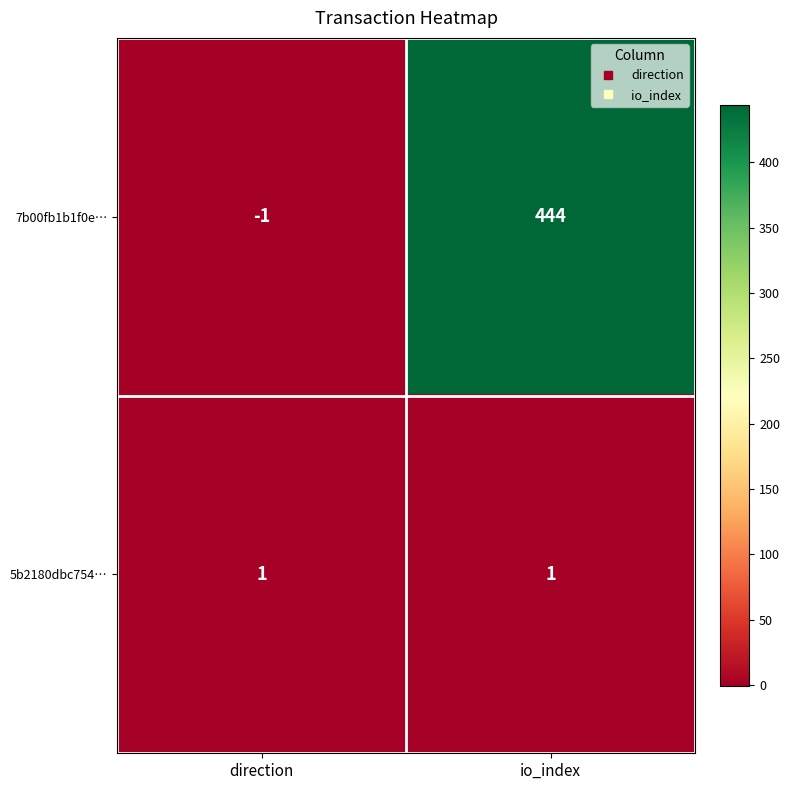

At io_index, list the series in order from smallest to largest.

5b2180dbc754…, 7b00fb1b1f0e…